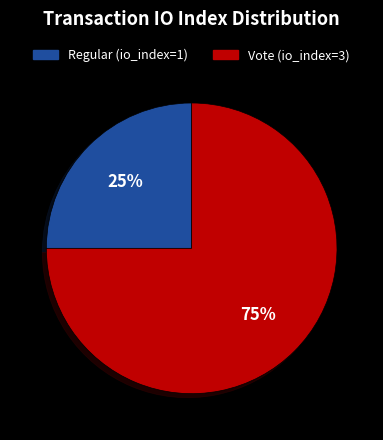

Do Vote (io_index=3) and Regular (io_index=1) together represent more than half of the pie?

Yes